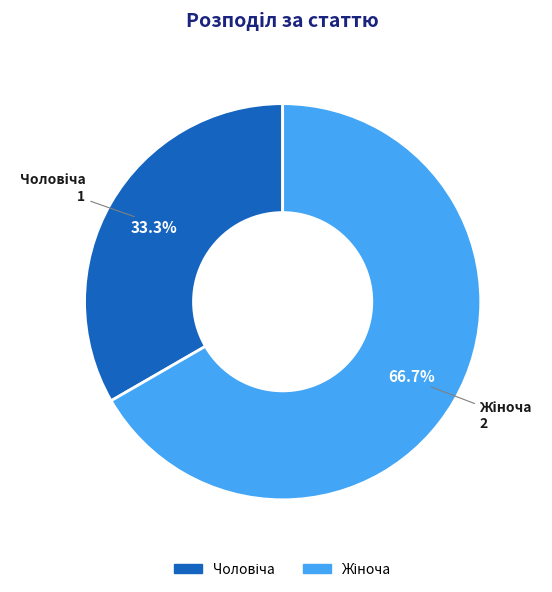

Does any single category account for the majority?

Yes